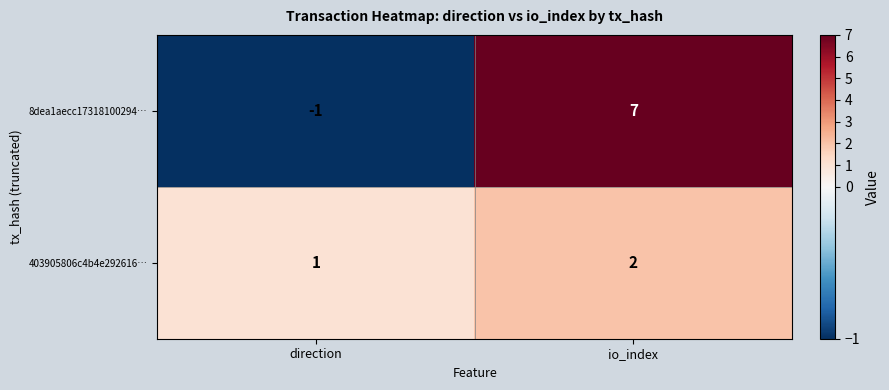

What is the sum of the 8dea1aecc17318100294… values at io_index and direction?

6